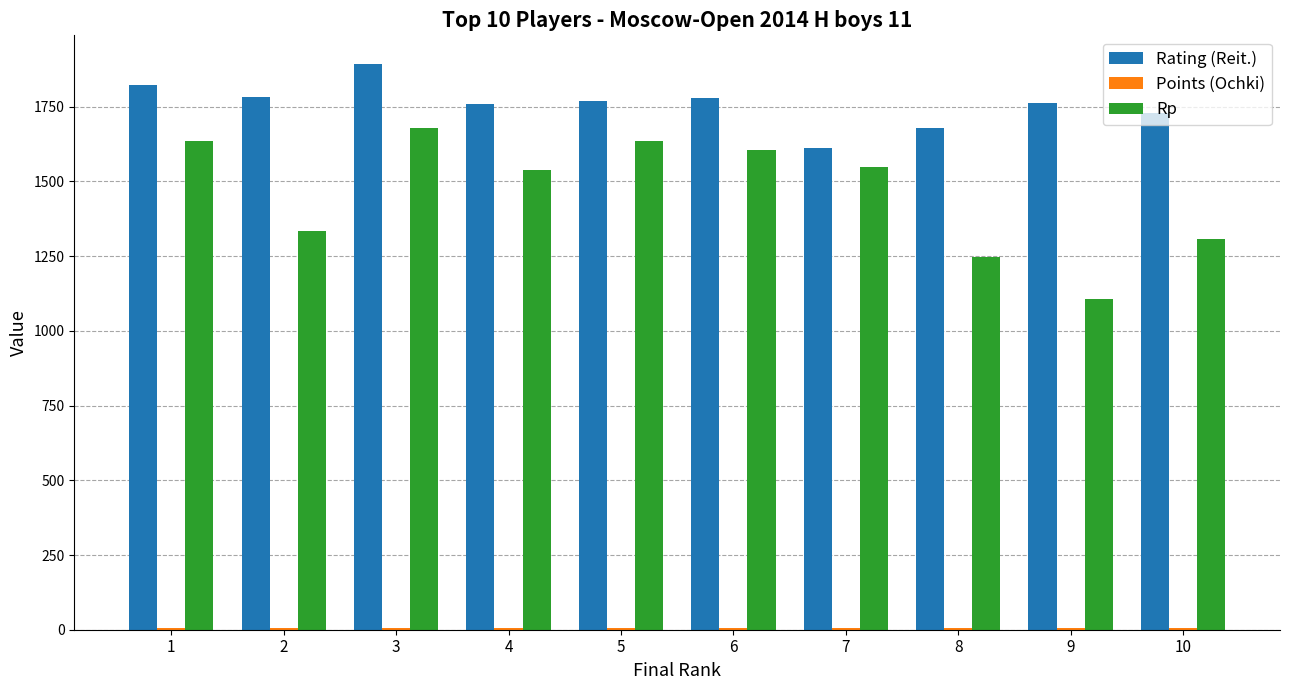

What is the maximum value for Rp?

1680